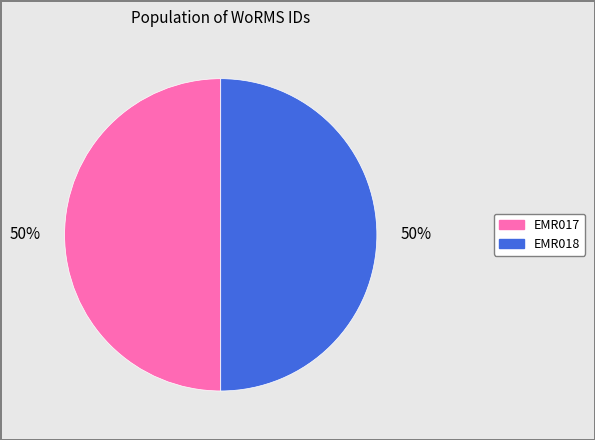

To the nearest percent, what portion does EMR017 represent?

50%